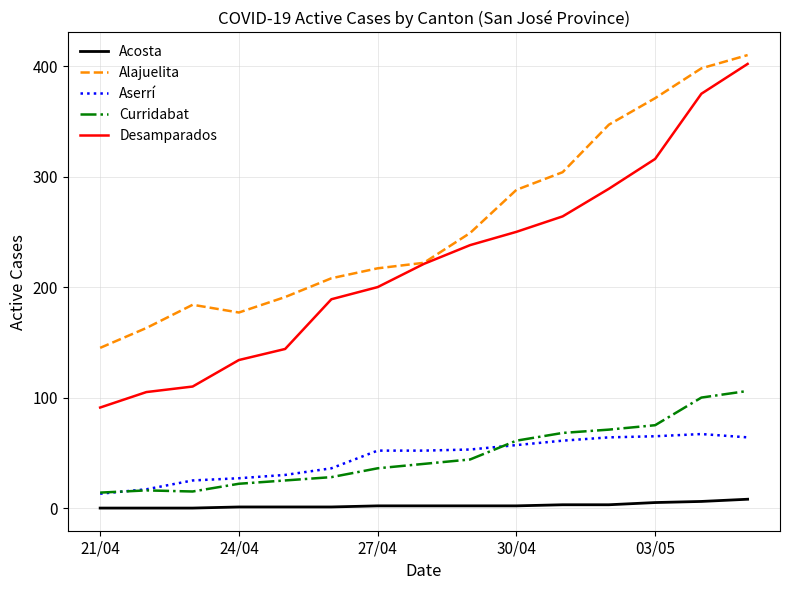

At how many categories does at least one series exceed 182?

12